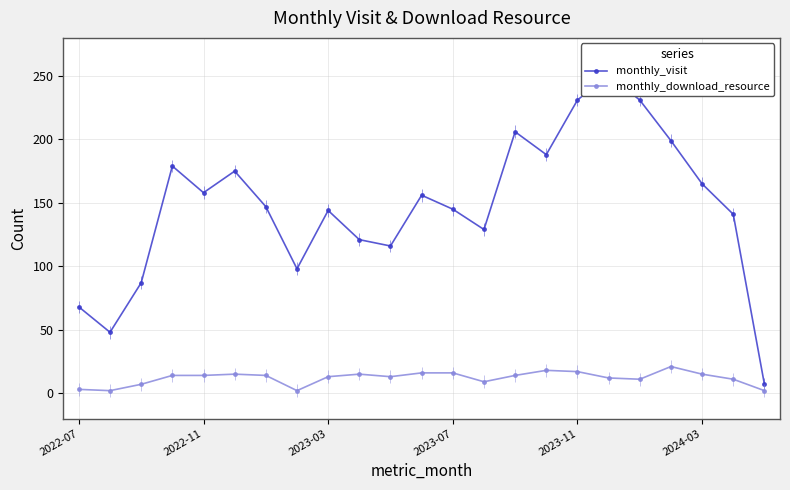

How many lines are shown in the chart?

2